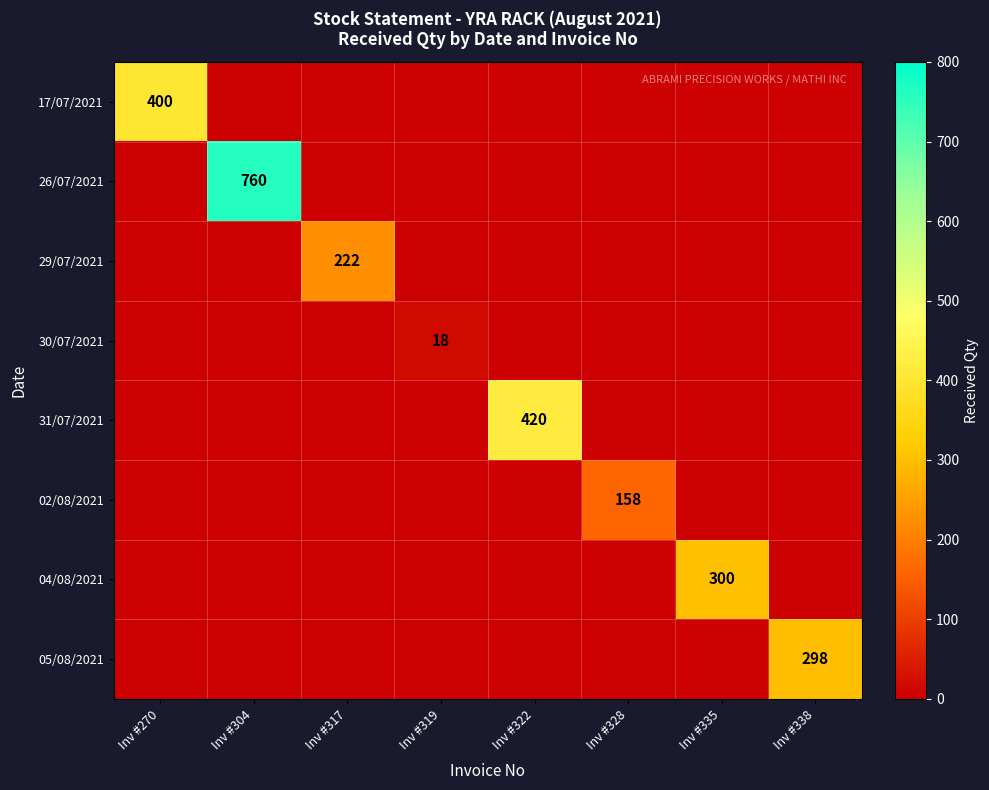

What is the maximum value shown in the chart?

760